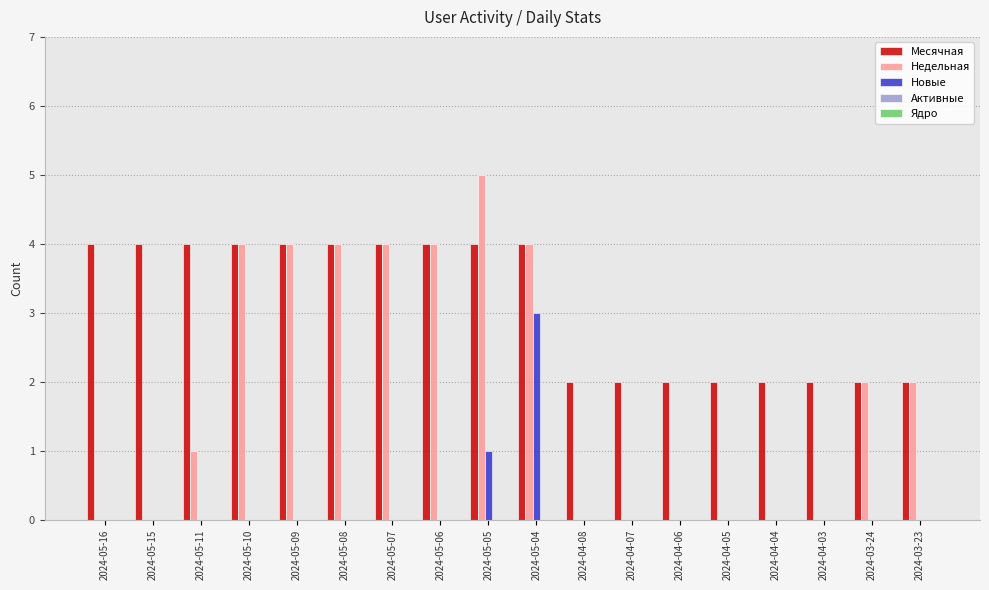

What is the sum of all Месячная values?

56